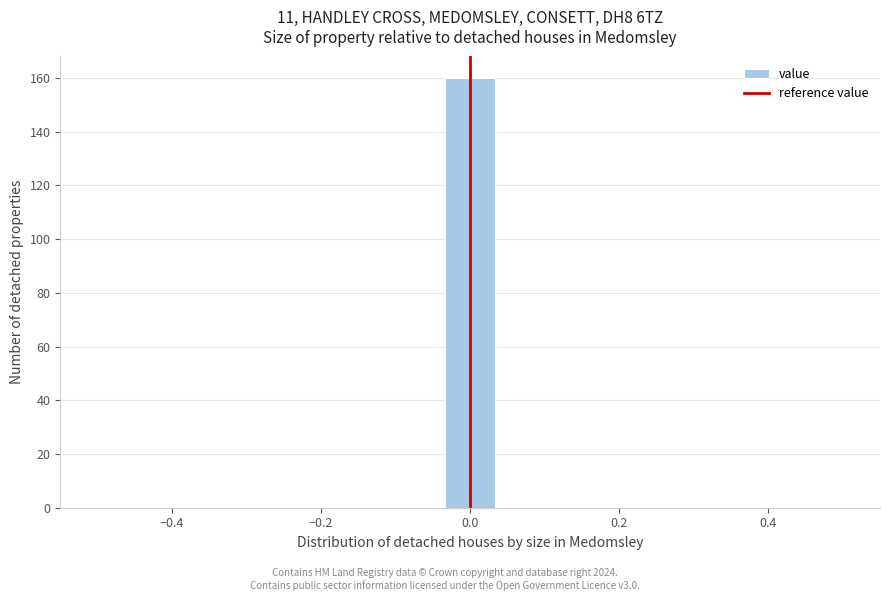

Around what value on the x-axis is the tallest bar? Give the approximate position of its centre, as read against the axis.

0.00